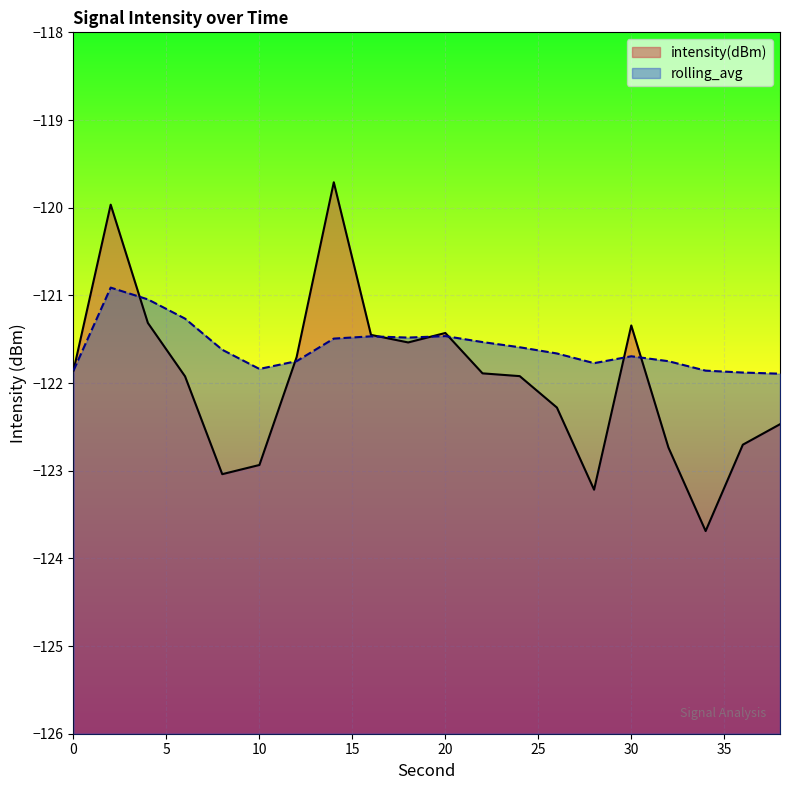

What is the spread (max minus min) of values at 34?

1.8